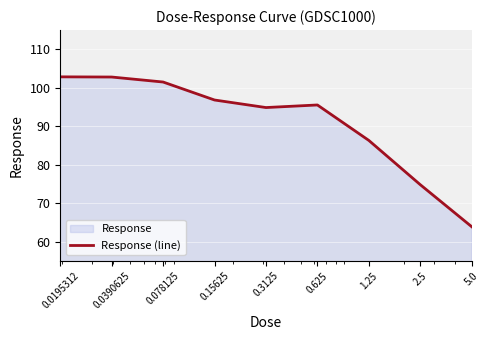

What is the maximum value shown in the chart?

102.8